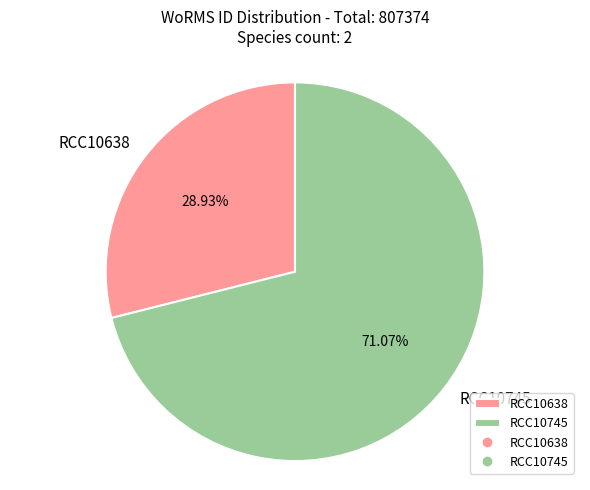

Which slice is the smallest?

RCC10638